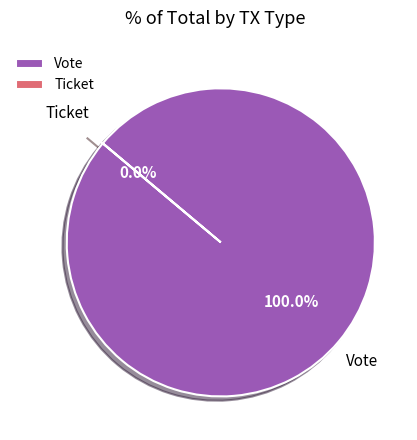

Is it true that Vote is 93% of the pie?

False